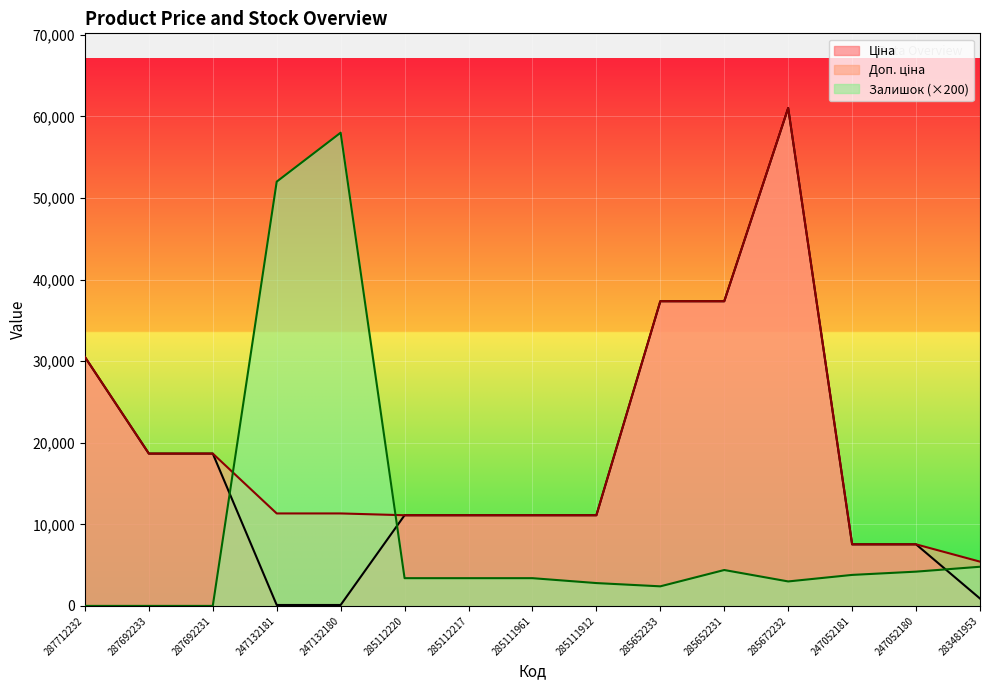

What is the sum of the Доп. ціна values at 287692231 and 285111961?

29785.1